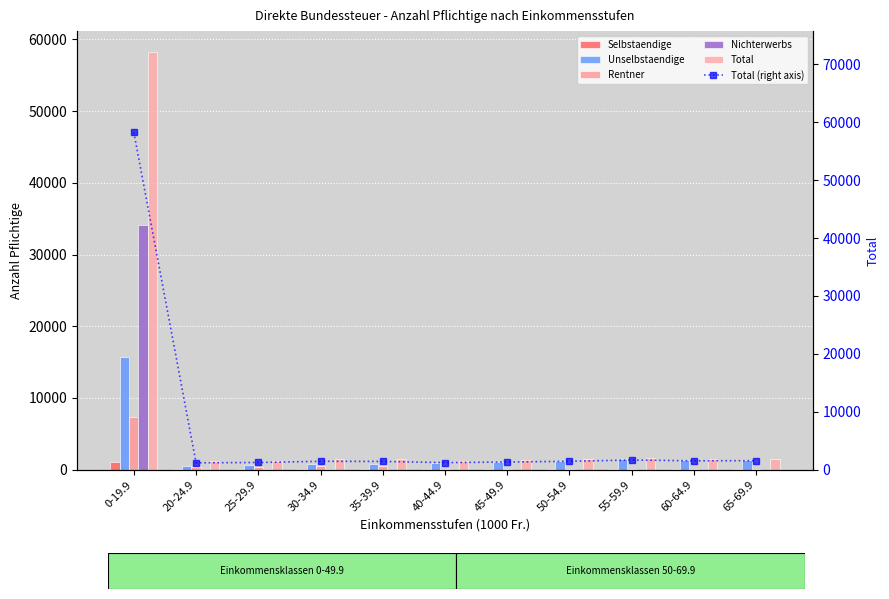

What is the sum of all Selbstaendige values?

2084